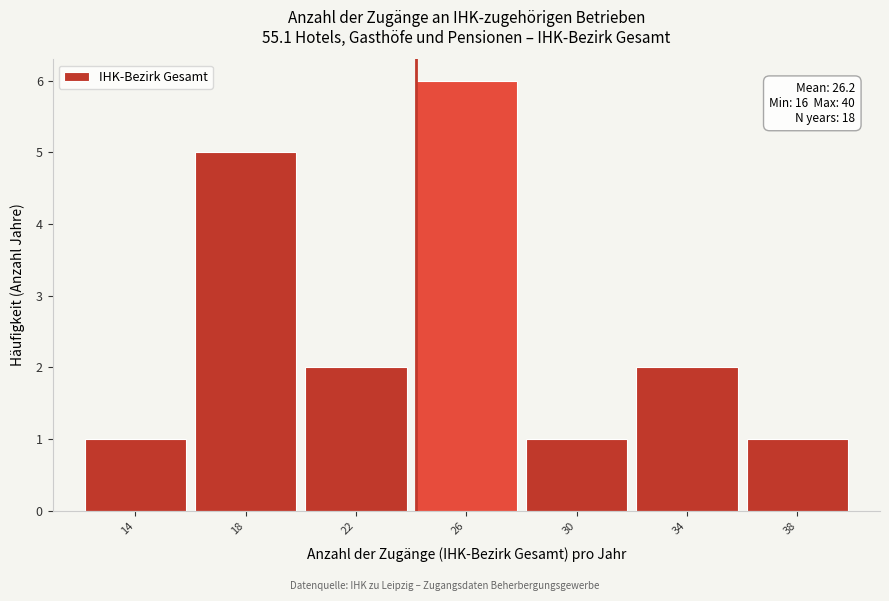

Reading right to left, what are all the values shown in this chart?

1	2	1	6	2	5	1